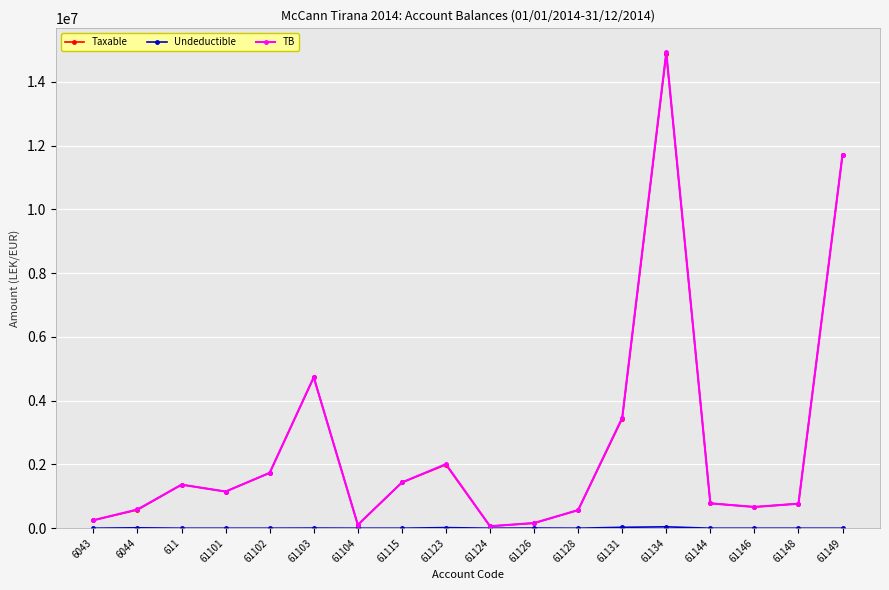

At which category is the sum across all series the highest?

61134